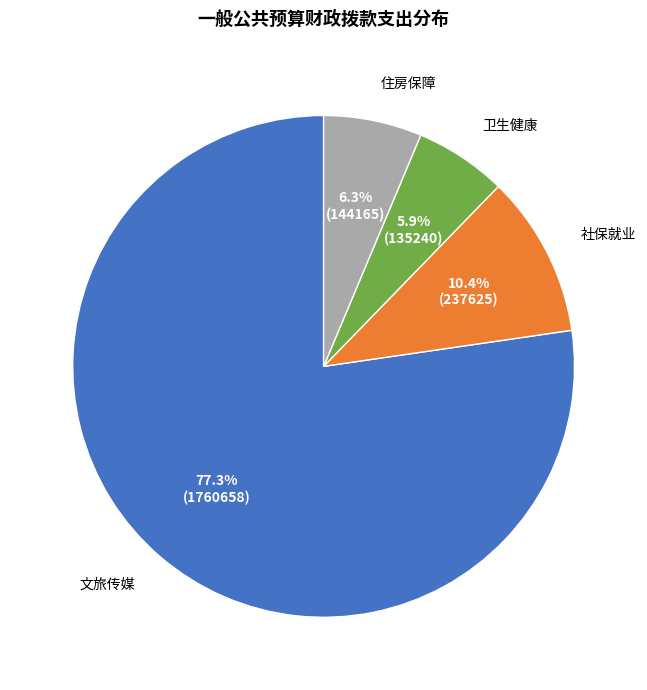

Which slice is the largest?

文化旅游体育与传媒支出